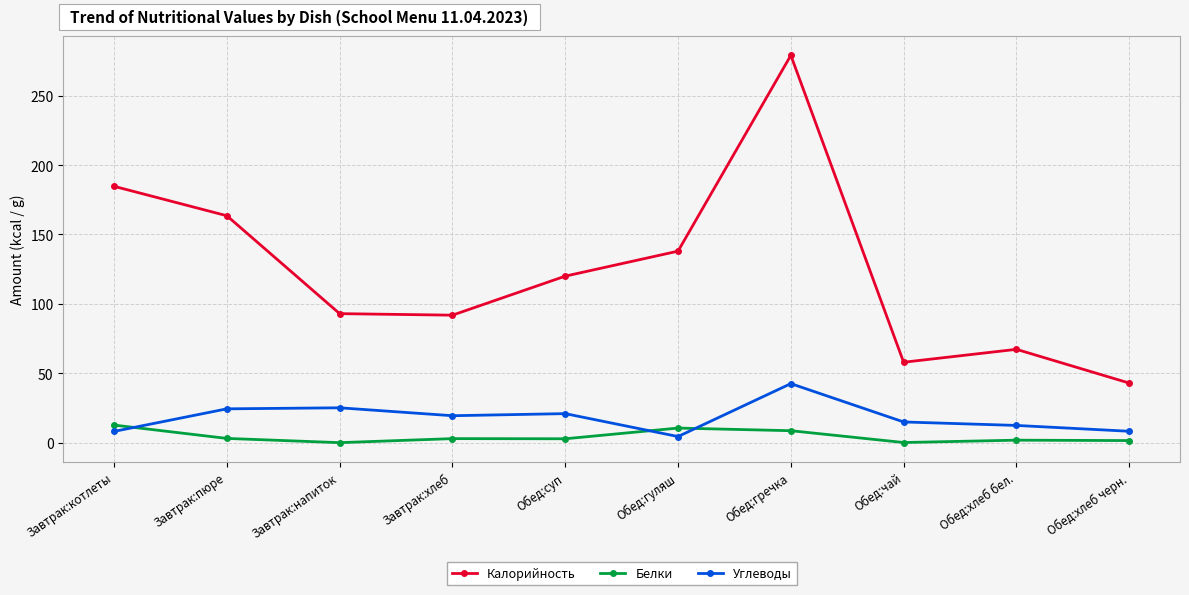

How many interior local peaks does the Калорийность series have?

2